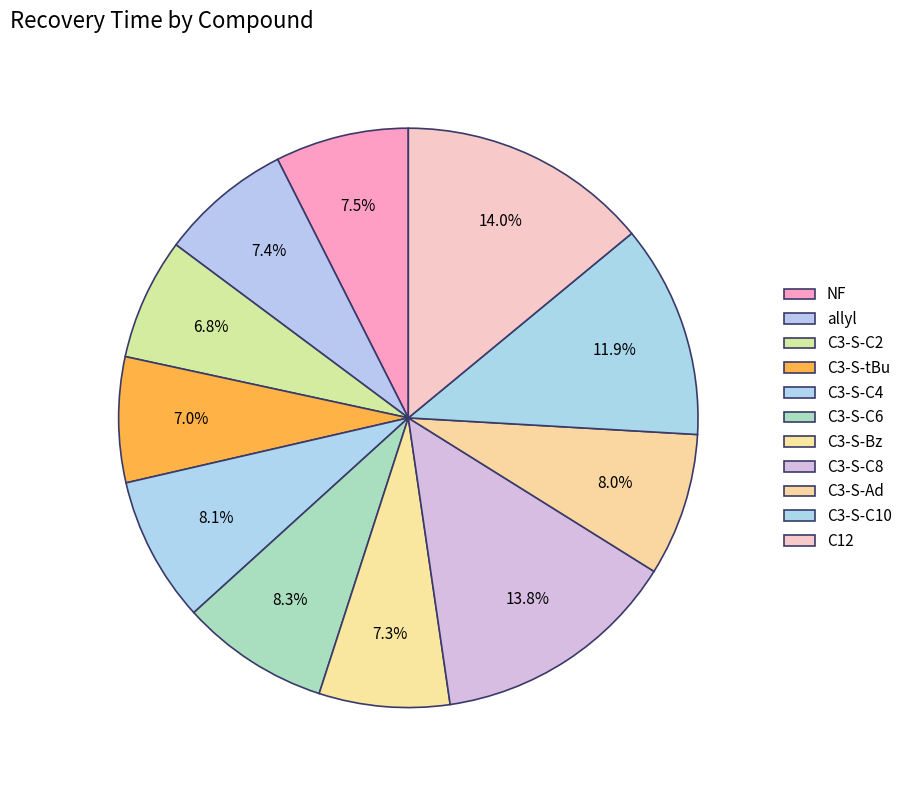

Count the number of slices in the pie.

11